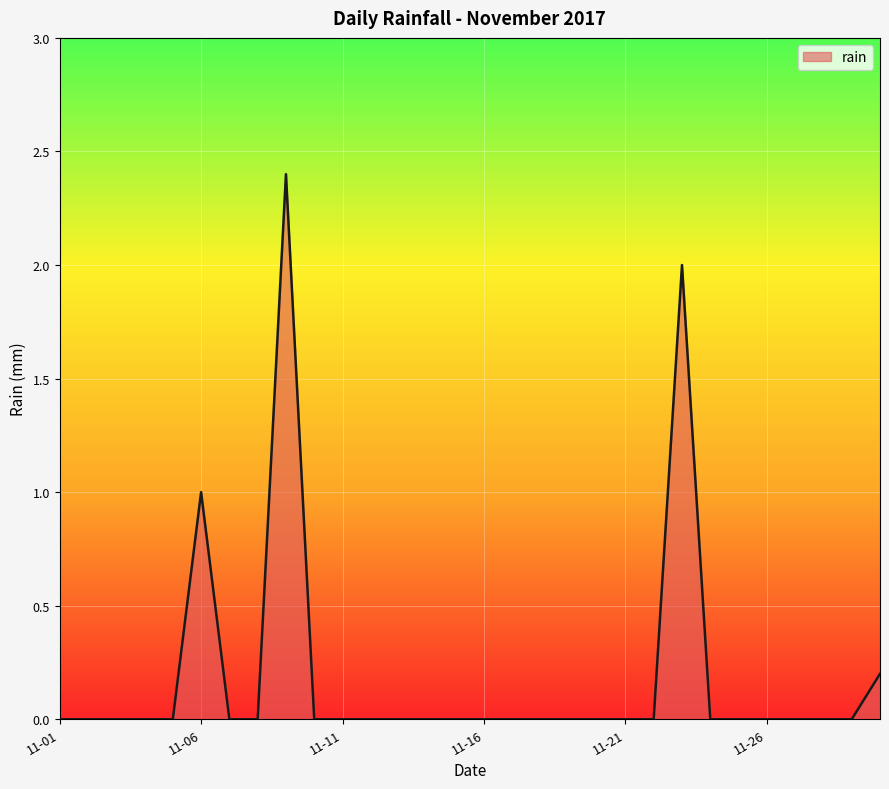

What is the difference between the maximum and minimum values?

2.4